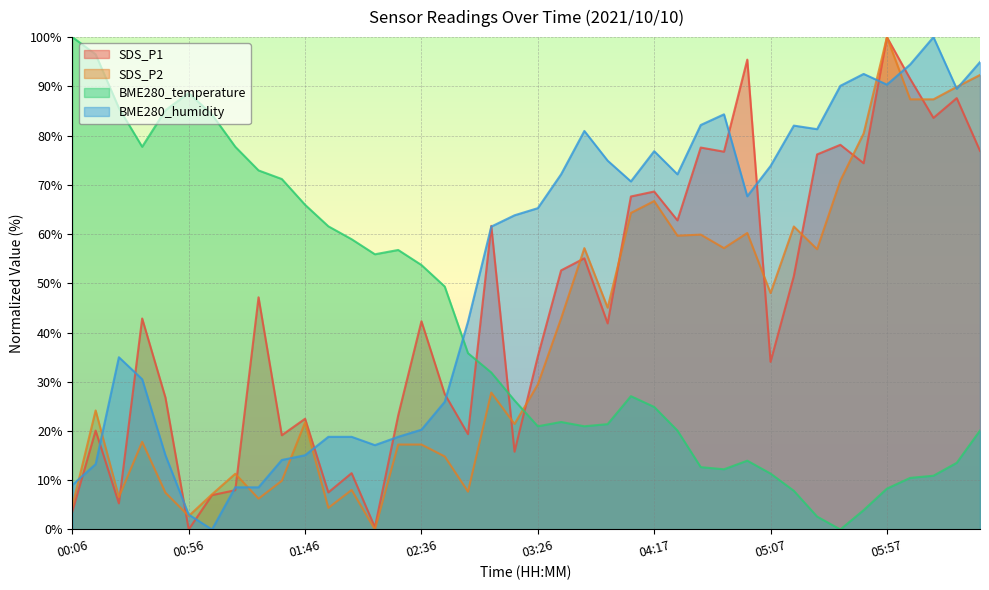

How many lines are shown in the chart?

4